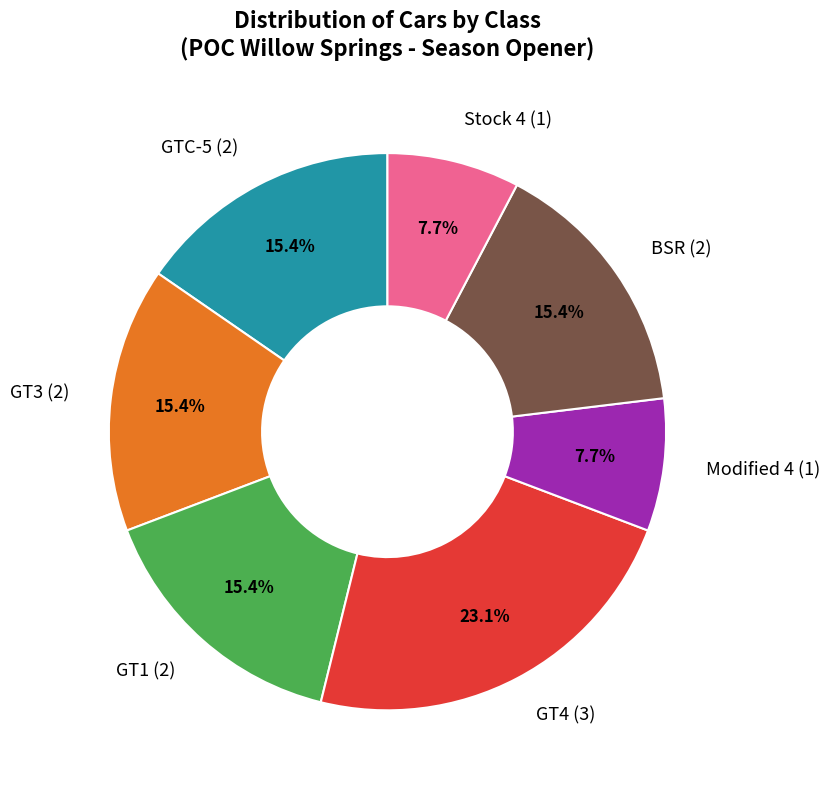

Which slice is the largest?

GT4